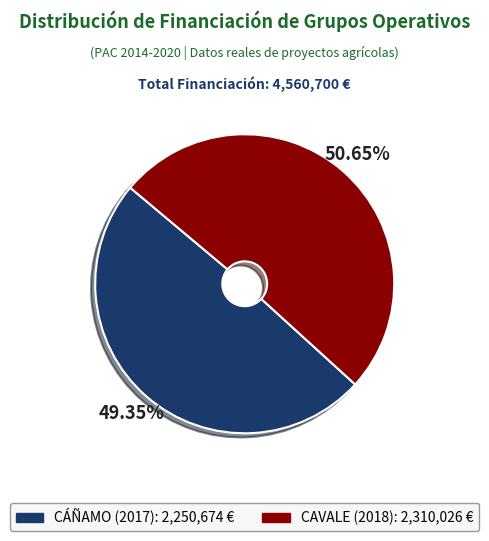

Approximately how many times larger is the value at CÁÑAMO (2017) compared to CAVALE (2018)?

1.0